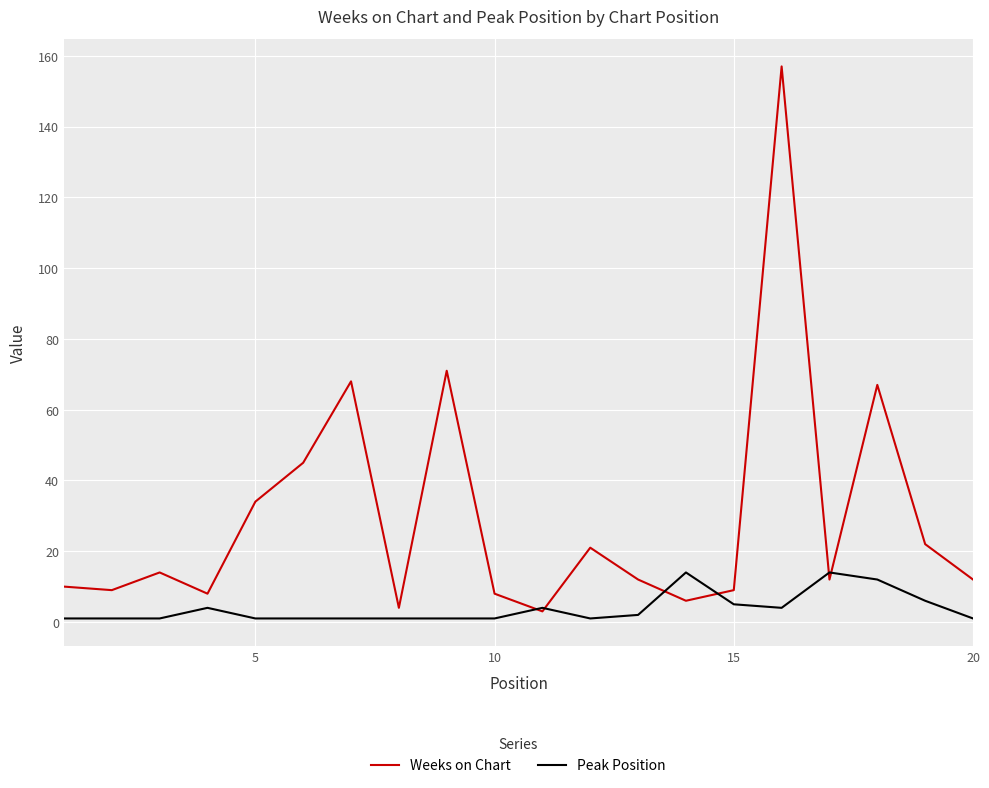

What is the difference between the maximum and second lowest values in the Peak Position series?

13